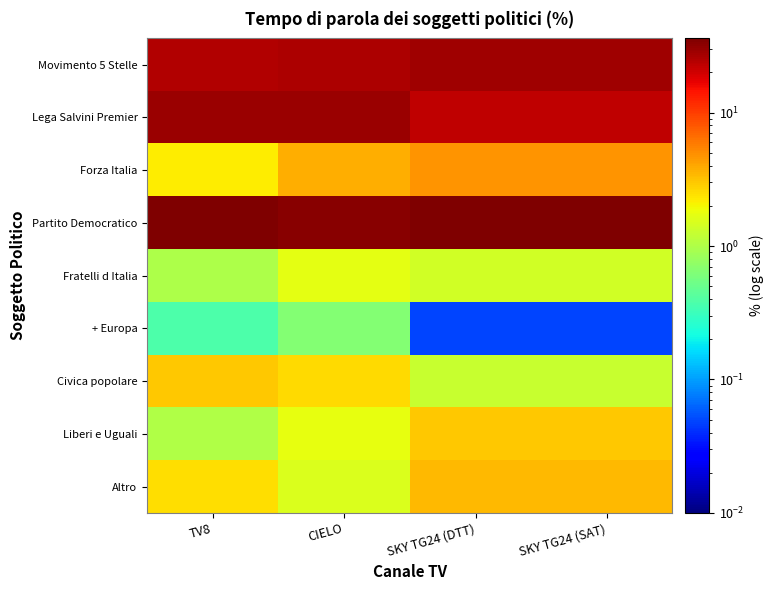

Which category has the lowest value across all series?

SKY TG24 (DTT)